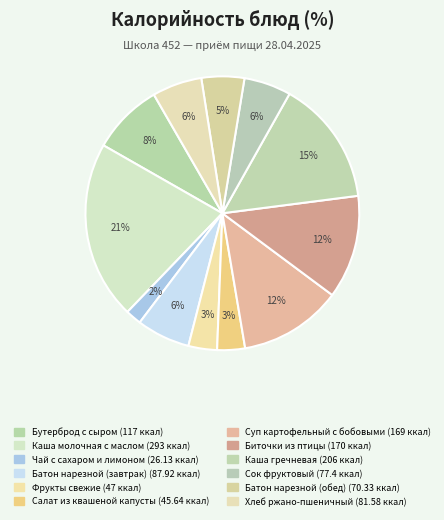

Is Фрукты свежие the majority of the pie?

No